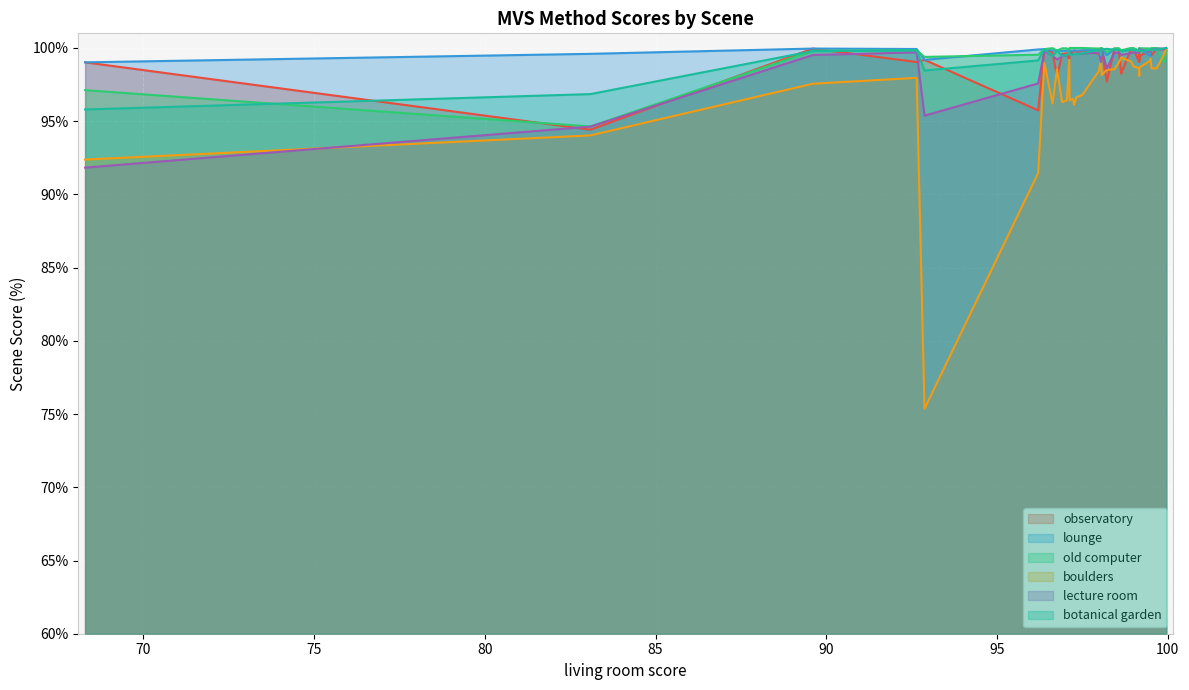

How many lines are shown in the chart?

6